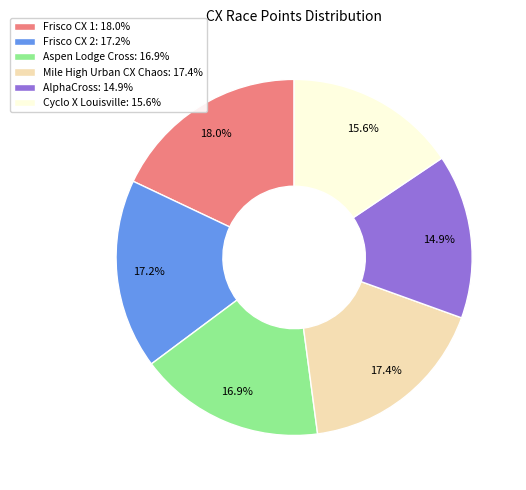

The Frisco CX 2 slice represents 6% of the pie. True or false?

False